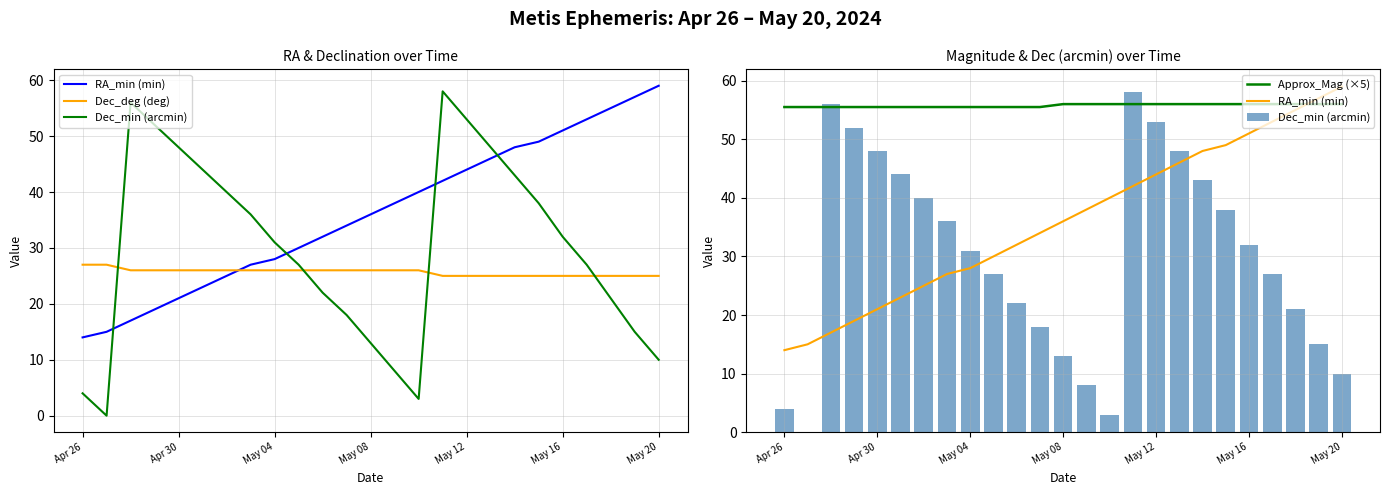

Which has a higher value, 17 or 18?

18